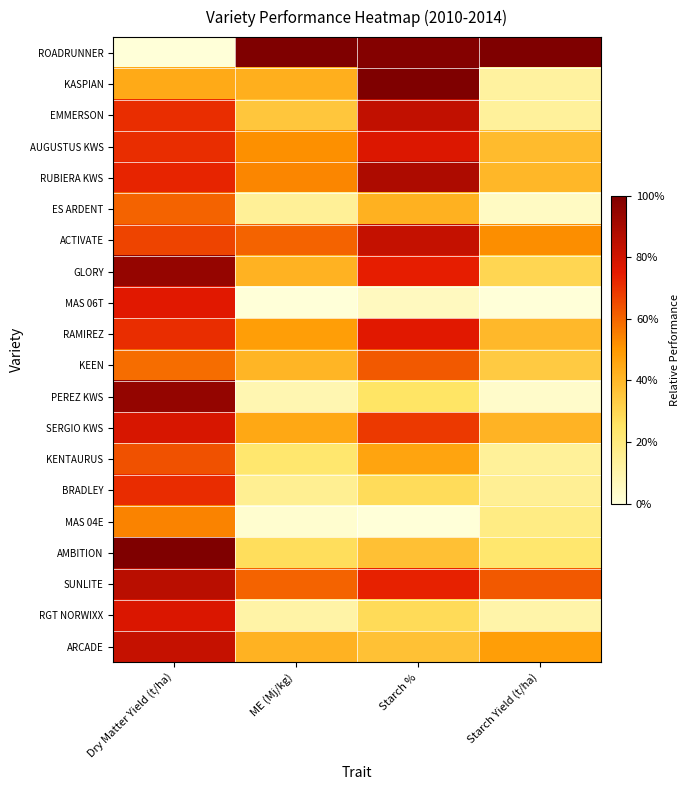

What is the difference between the highest and lowest values at Starch Yield (t/ha)?

1.0